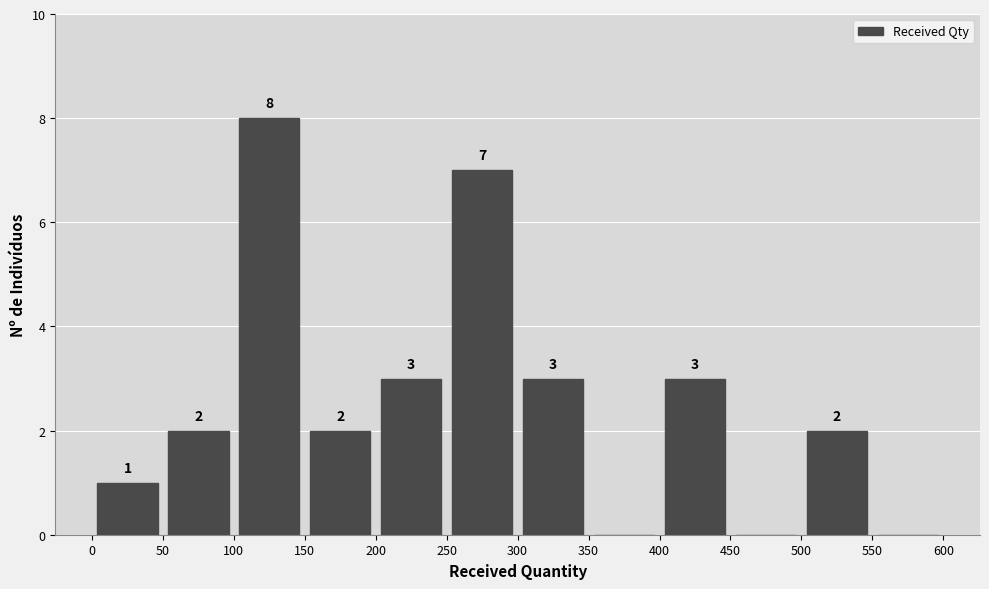

Which range on the x-axis has the tallest bar?

100 to 150